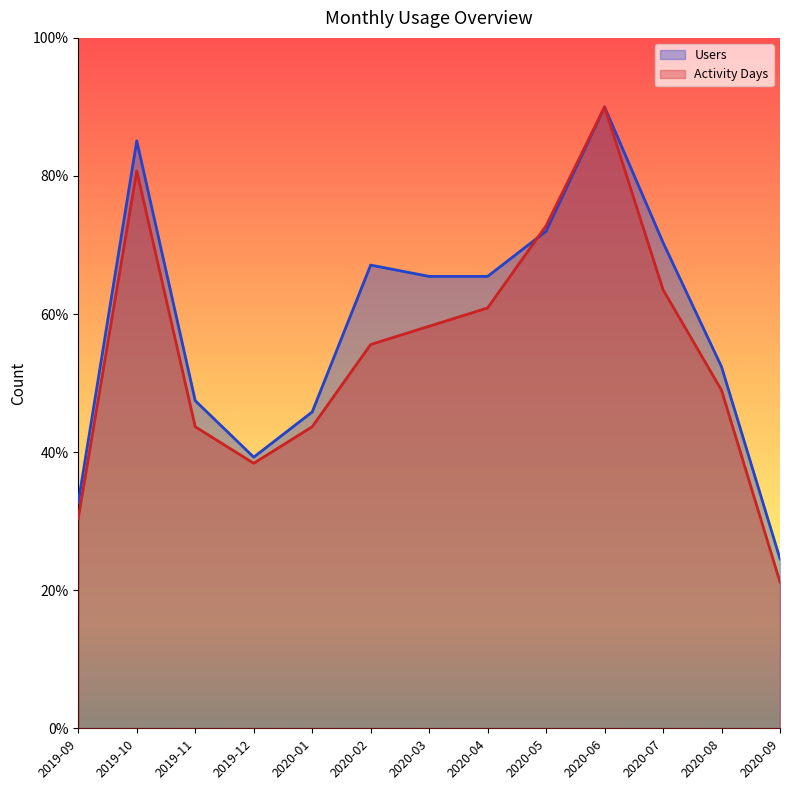

Between 2019-09 and 2020-06, which series saw the biggest shift?

Activity Days